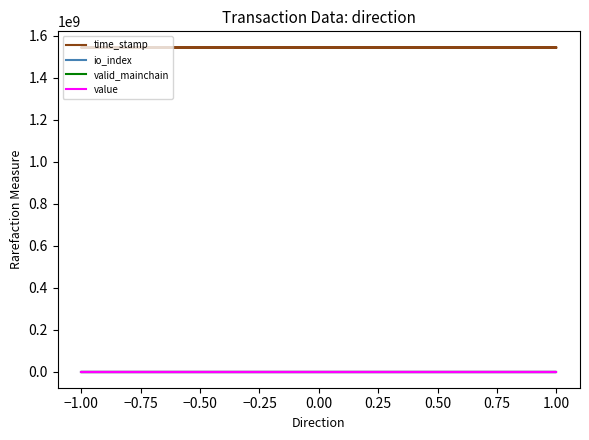

Is the value of time_stamp at −1.00 greater than the value of value at 1.00?

Yes